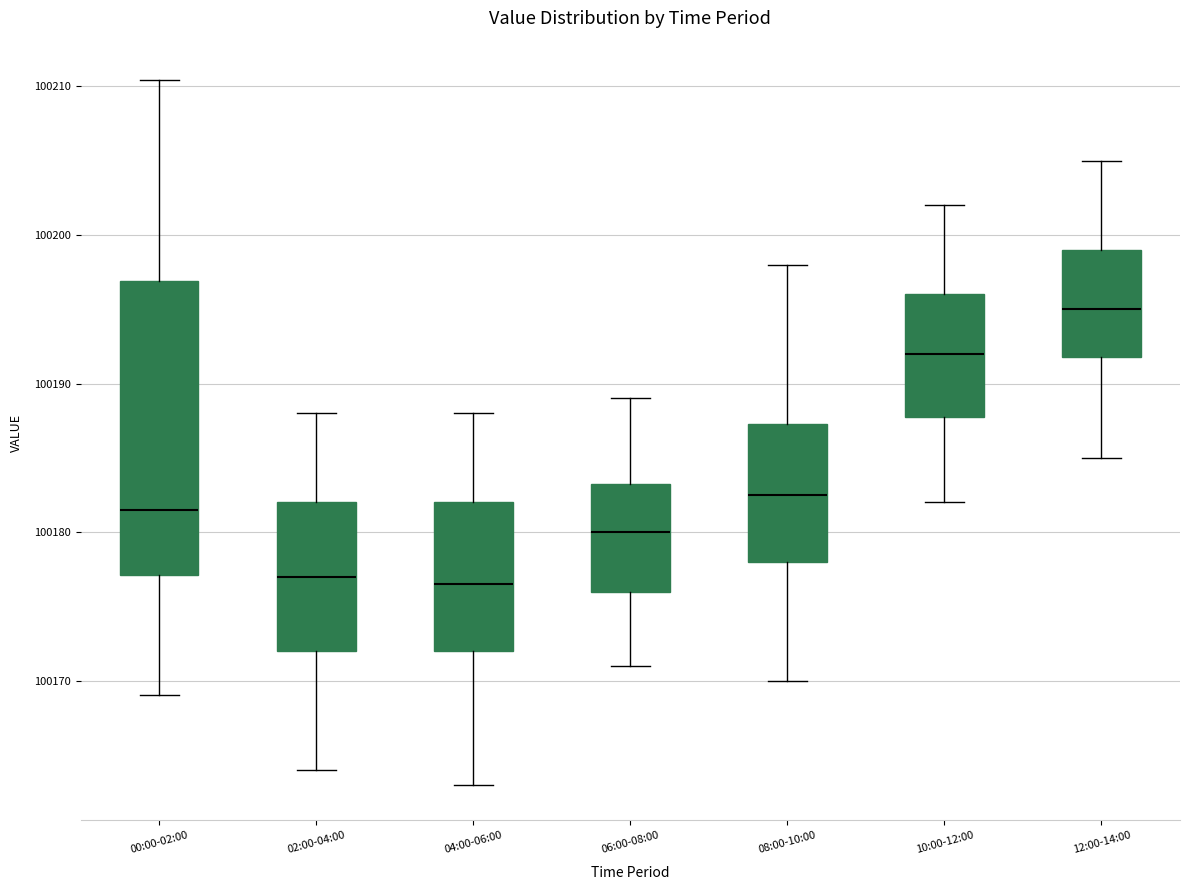

Reading left to right, read every box against the y-axis: the position of its median line, the range the box covers, and the ends of its whiskers. The values are not printed on the chart, so give them approximately, as read against the axis.

00:00-02:00: median 100182, box 100177 to 100197, whiskers 100169 to 100210
02:00-04:00: median 100177, box 100172 to 100182, whiskers 100164 to 100188
04:00-06:00: median 100177, box 100172 to 100182, whiskers 100163 to 100188
06:00-08:00: median 100180, box 100176 to 100183, whiskers 100171 to 100189
08:00-10:00: median 100183, box 100178 to 100187, whiskers 100170 to 100198
10:00-12:00: median 100192, box 100188 to 100196, whiskers 100182 to 100202
12:00-14:00: median 100195, box 100192 to 100199, whiskers 100185 to 100205